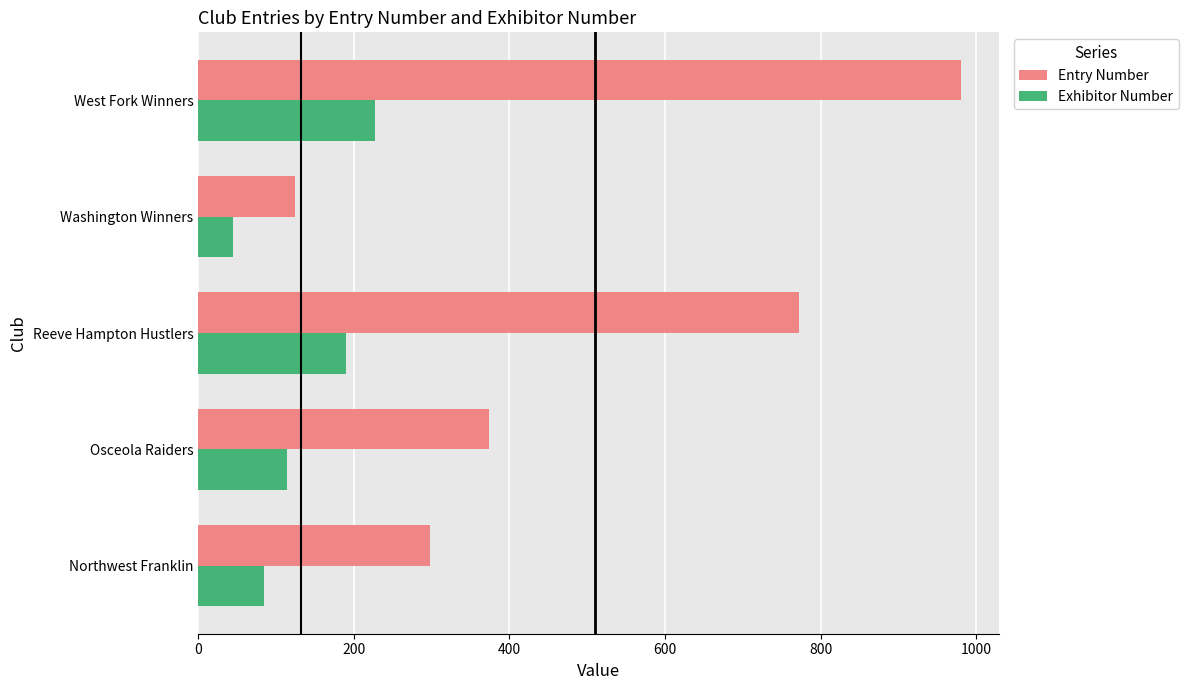

Which category has the lowest value in the Exhibitor Number series?

Washington Winners